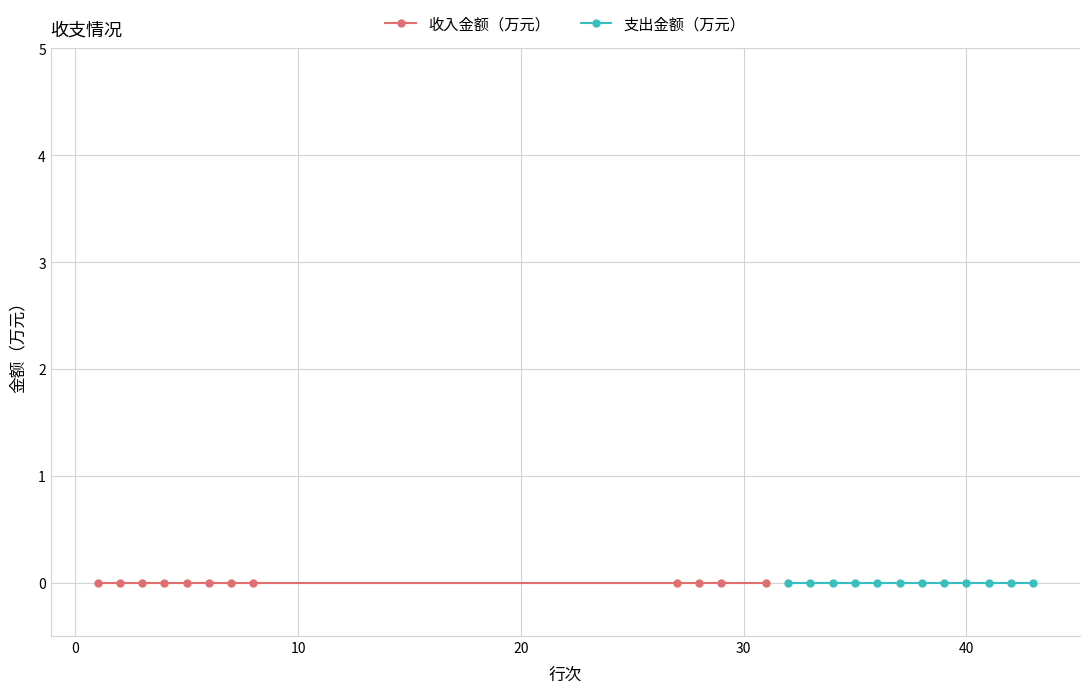

Does the chart have visible grid lines?

Yes